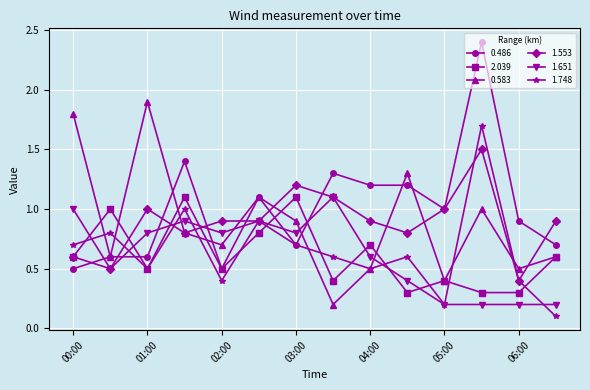

At how many categories does at least one series exceed 0?

14